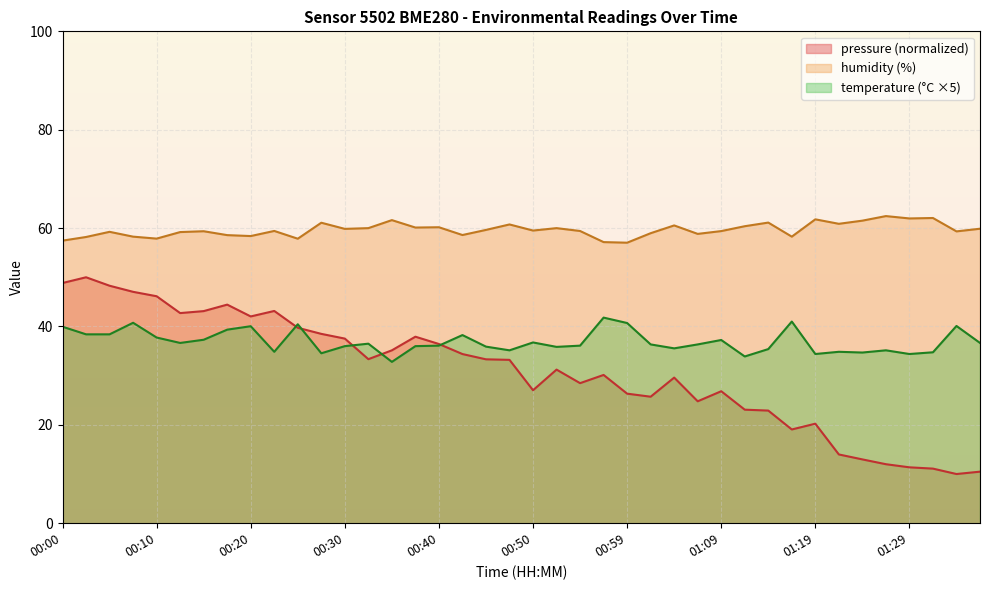

List the series in order of their overall mean, lowest first.

pressure (normalized), temperature (°C ×5), humidity (%)